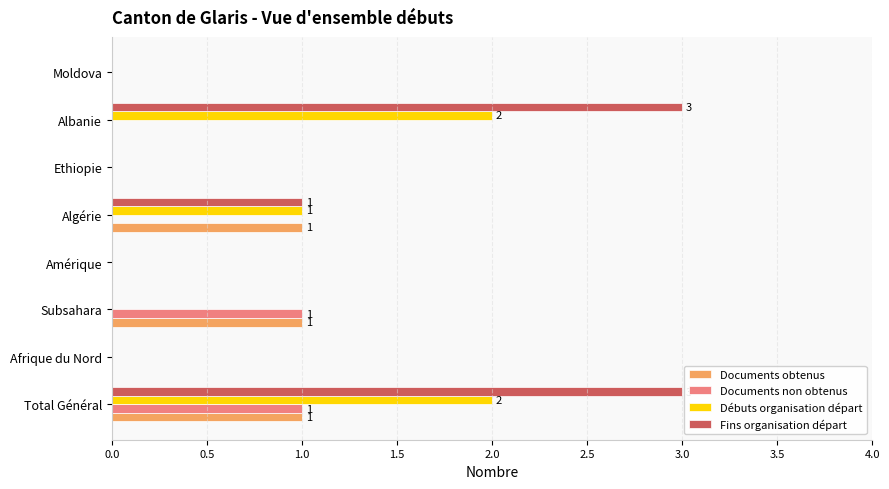

Which series changed the most between Amérique and Albanie?

Fins organisation départ